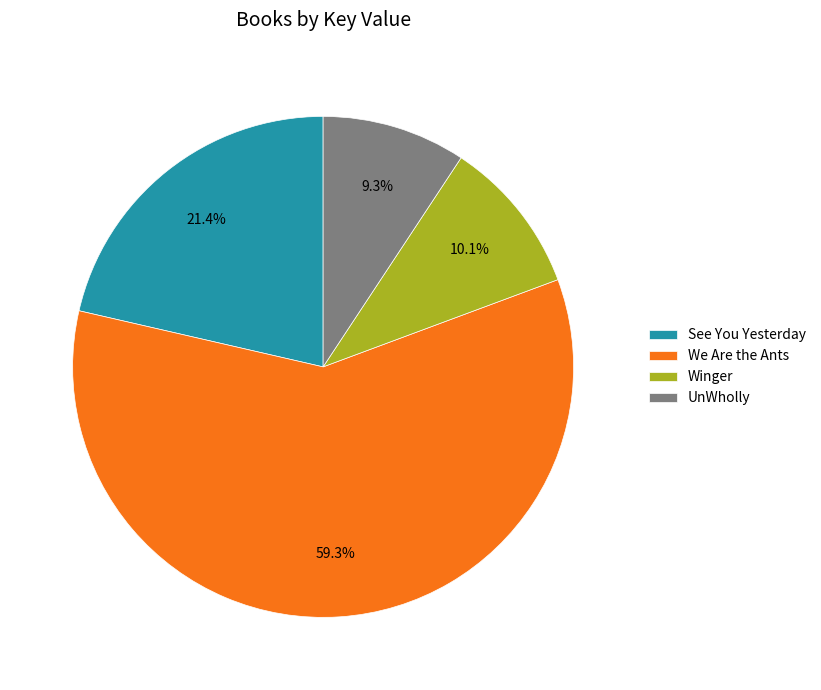

How many segments does this pie chart have?

4